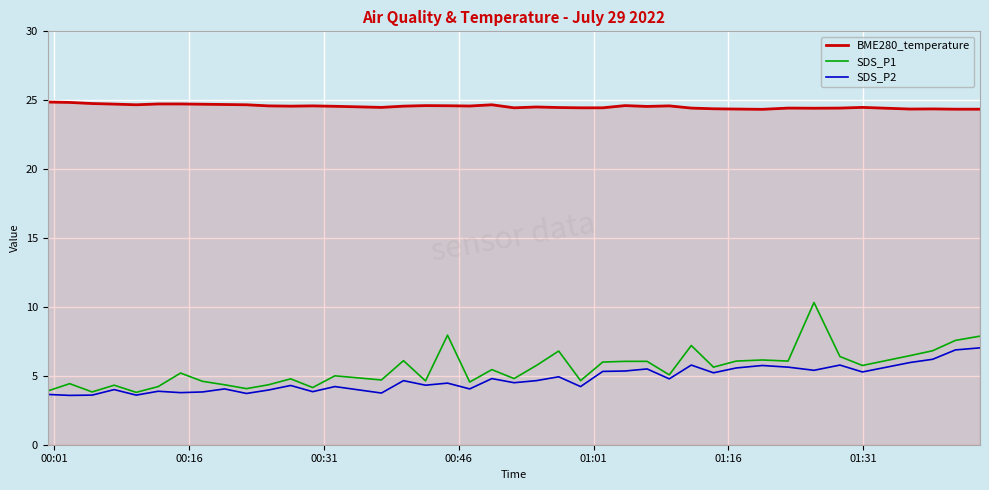

True or false: BME280_temperature and SDS_P2 intersect in this chart.

False